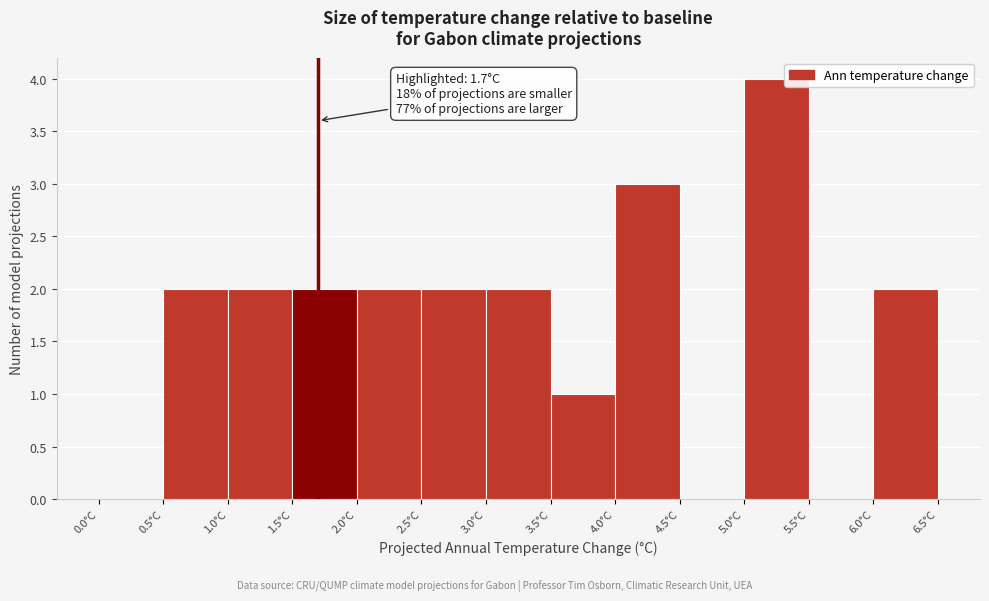

Over which range of the x-axis is the bar tallest?

5.0 to 5.5